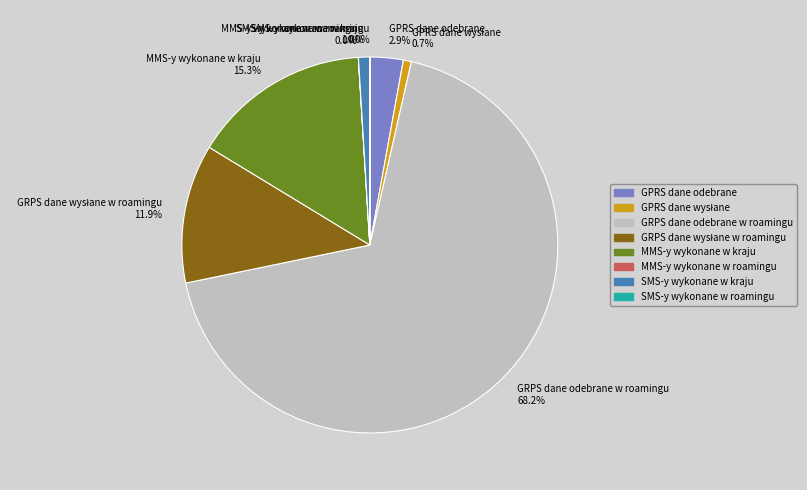

Is there any slice that represents more than half of the pie?

Yes